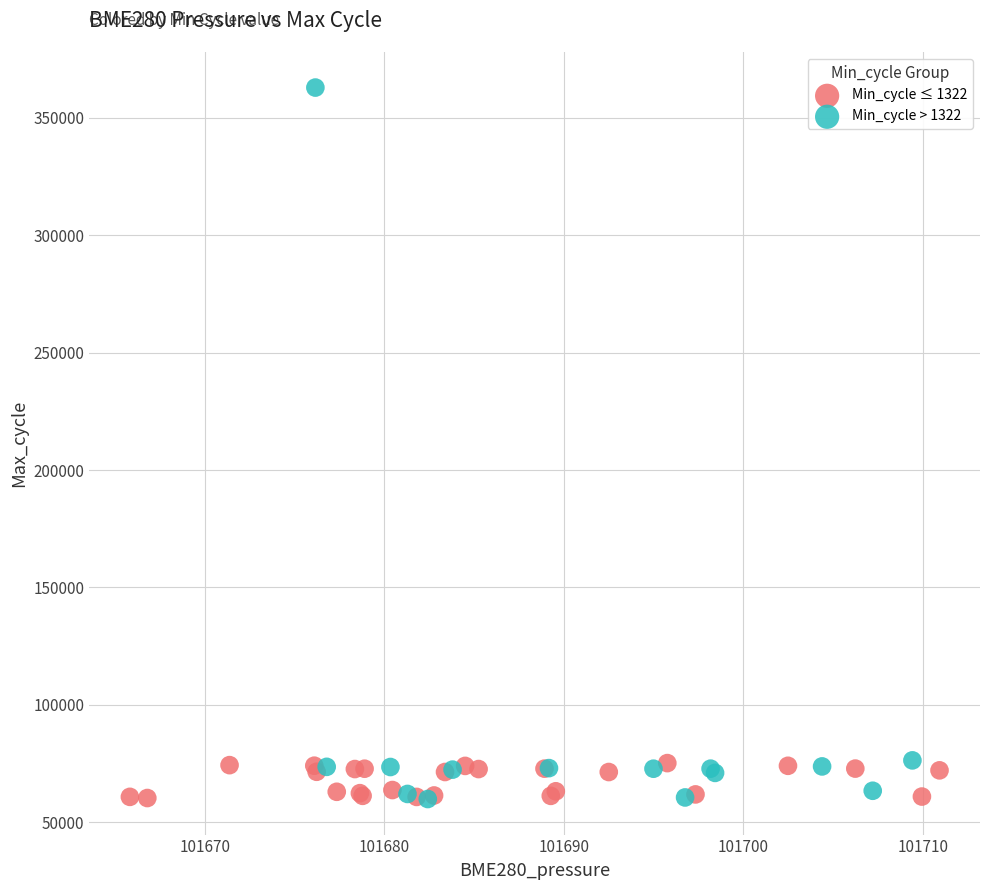

Which series has the largest Y range (max minus min)?

Min_cycle > 1322